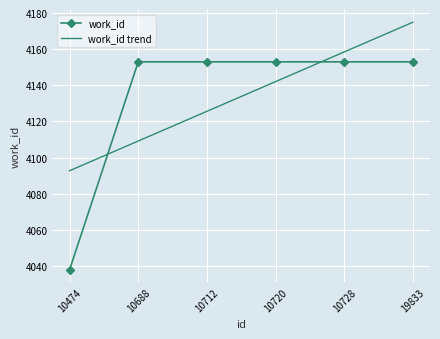

How many intersections are there between work_id and work_id trend?

2